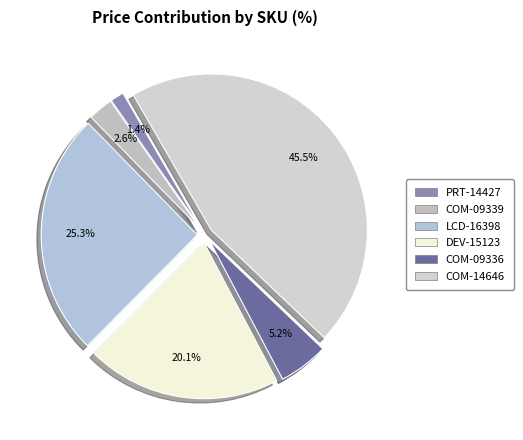

To the nearest percent, what is the average slice percentage?

17%